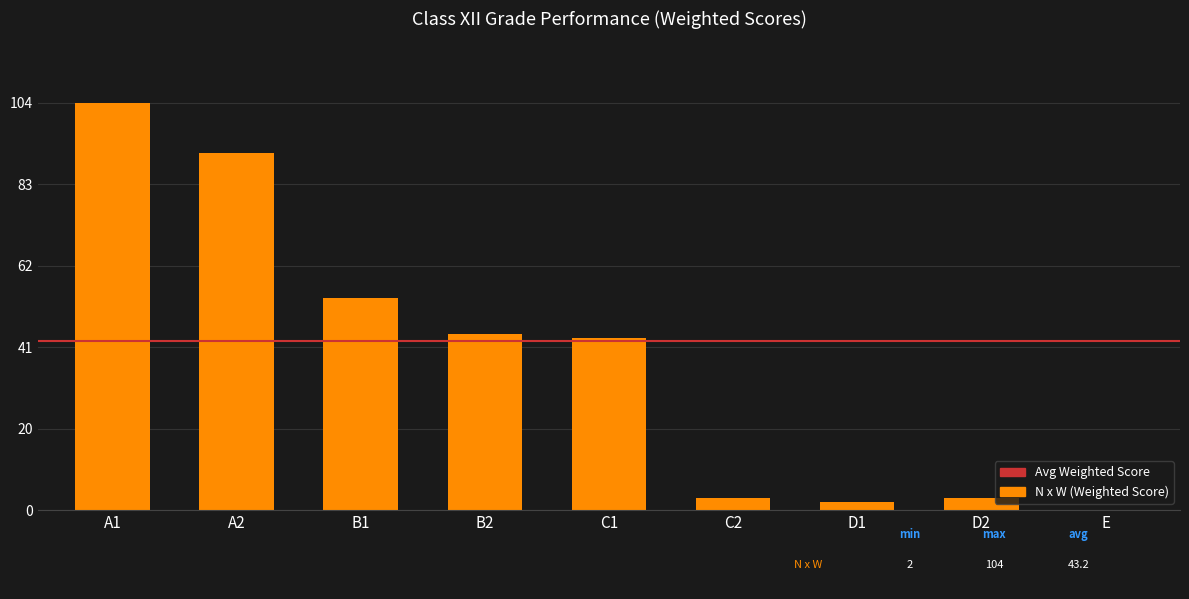

Where is the data nearest to the value 52?

B1